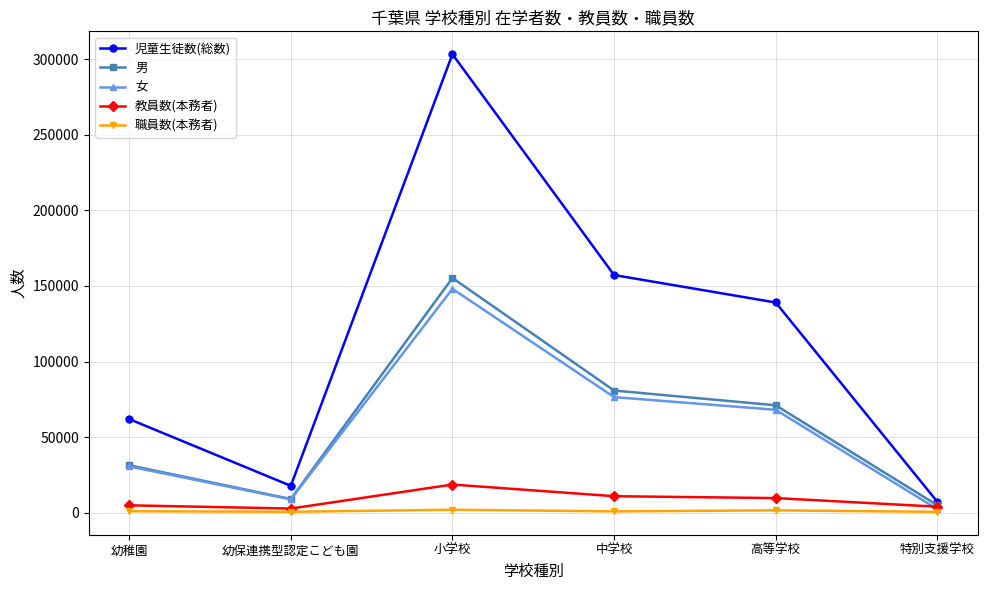

True or false: 職員数(本務者) and 男 cross at least once.

False